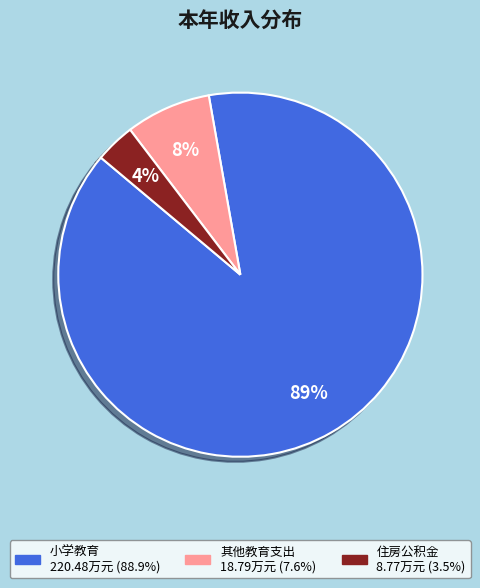

Which has a higher value, 小学教育 or 住房公积金?

小学教育